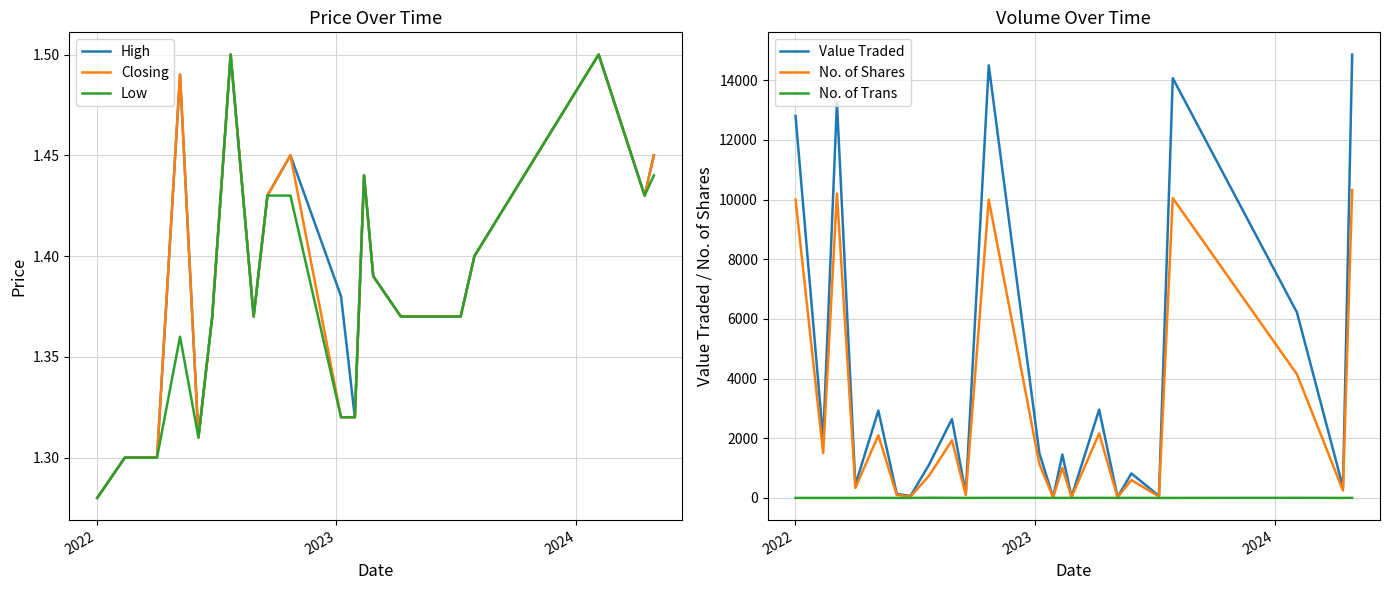

In High, how many points are lower than both neighbors (excluding endpoints)?

4